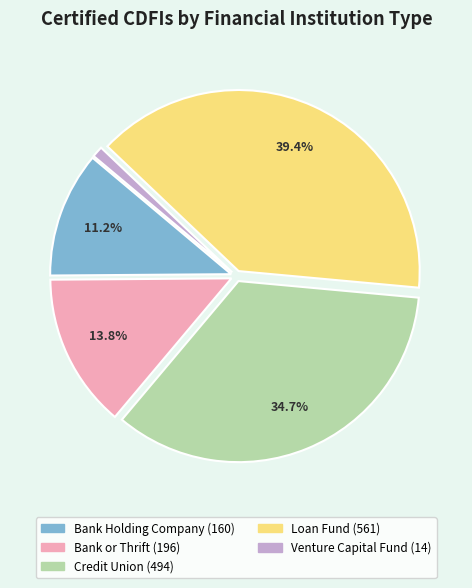

Does Loan Fund represent more than half of the total?

No